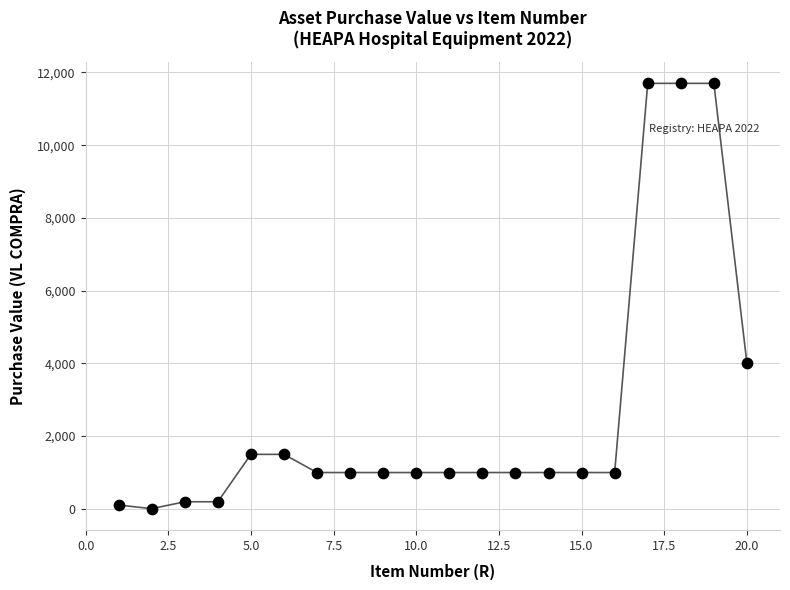

What Y value in the scatter plot is closest to 5850?

3999